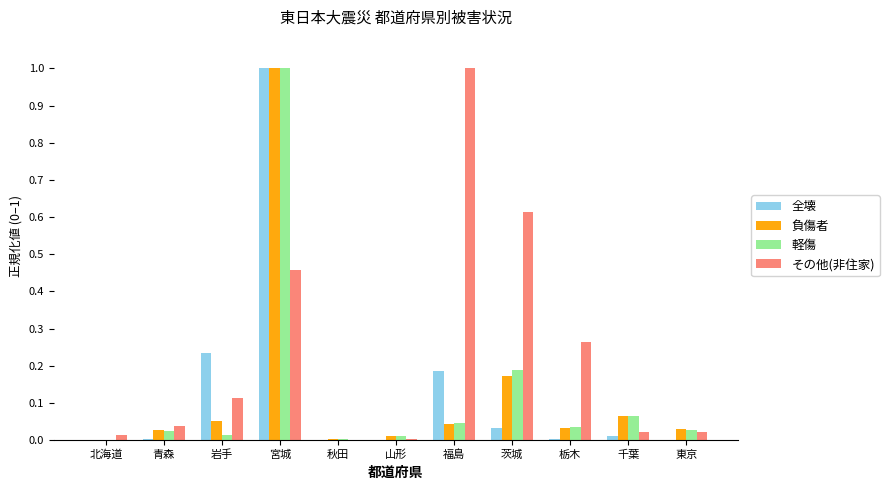

Is the value of 全壊 at 秋田 greater than the value of その他(非住家) at 宮城?

No